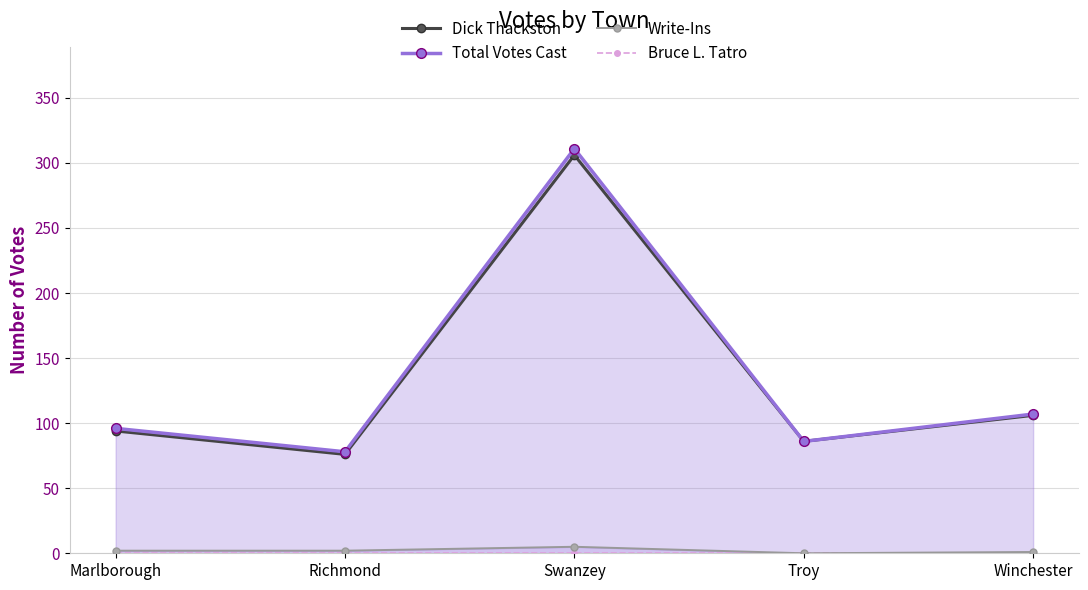

Which category has the lowest value in the Total Votes Cast series?

Richmond